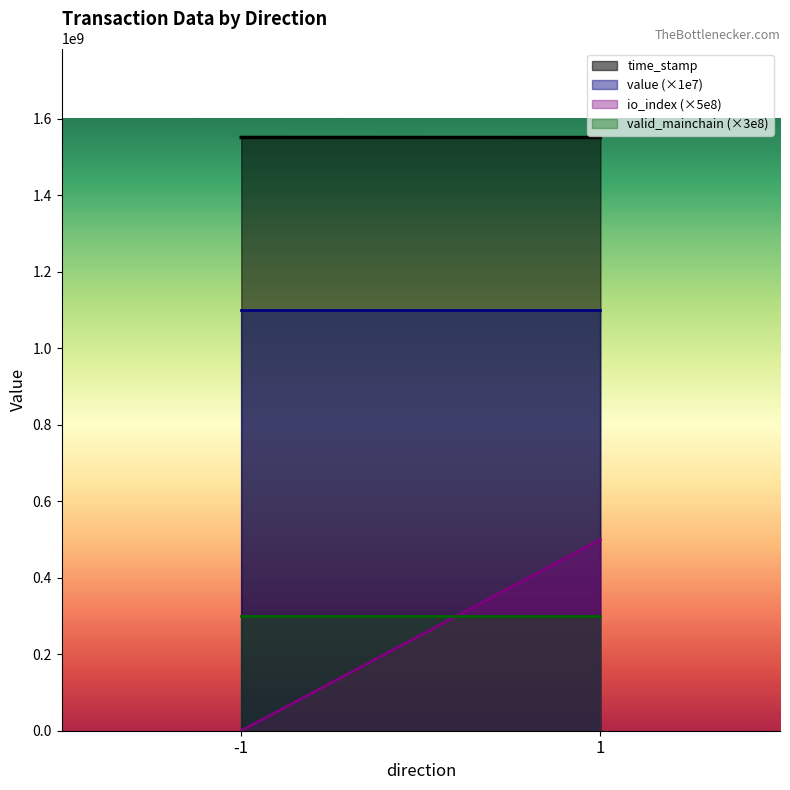

What is the spread (max minus min) of values at -1?

1550600554.5